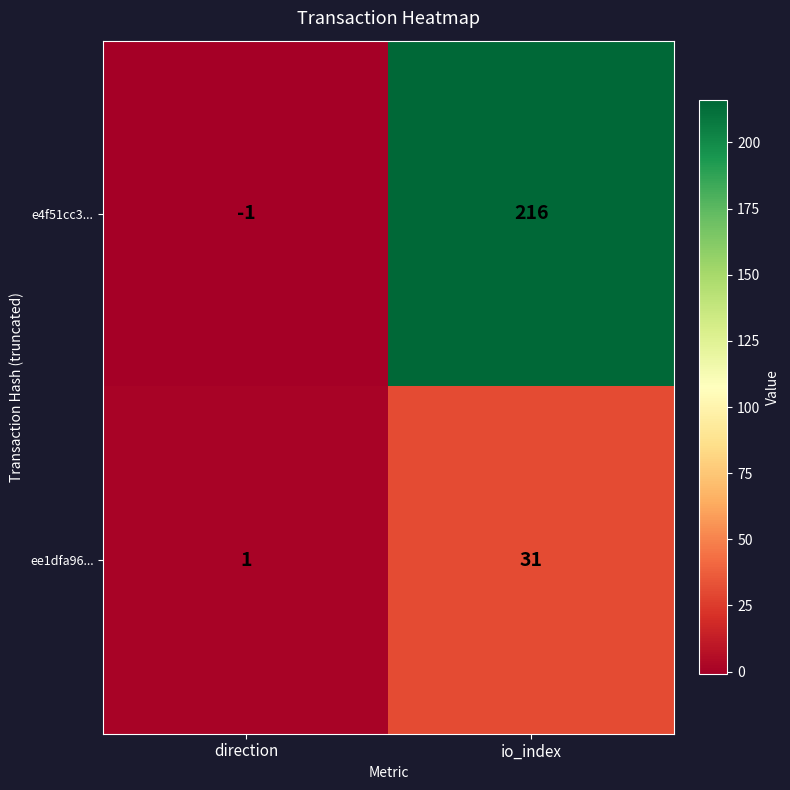

At which category is the sum across all series the highest?

io_index